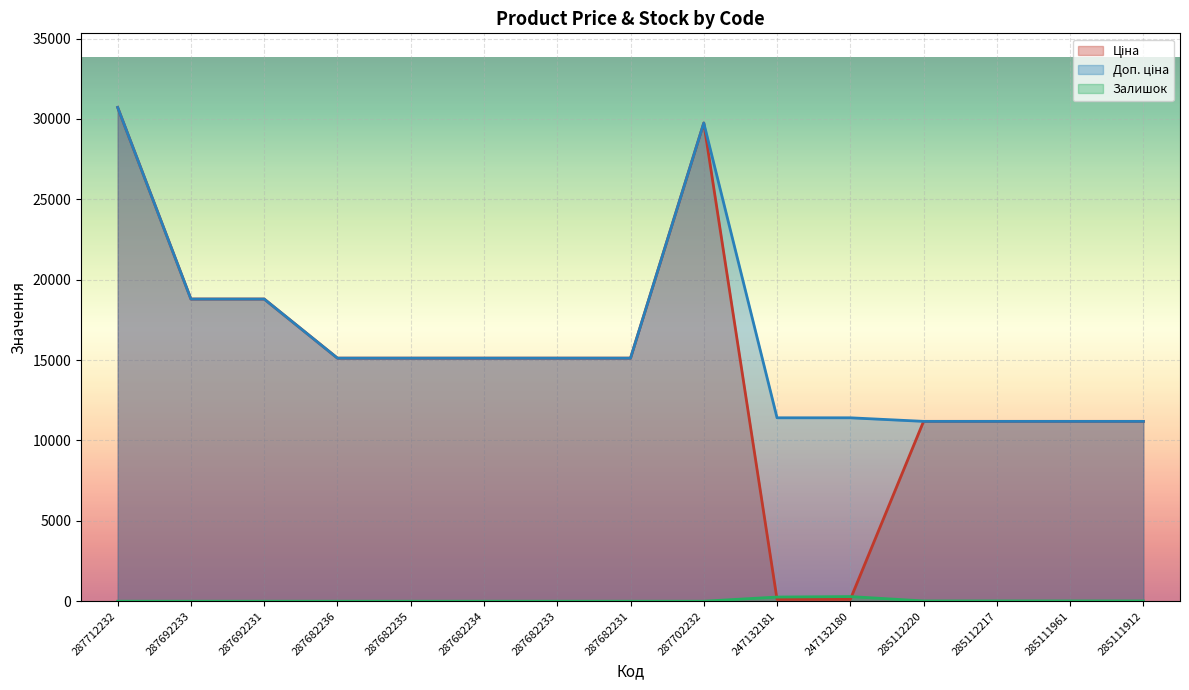

How many lines are shown in the chart?

3